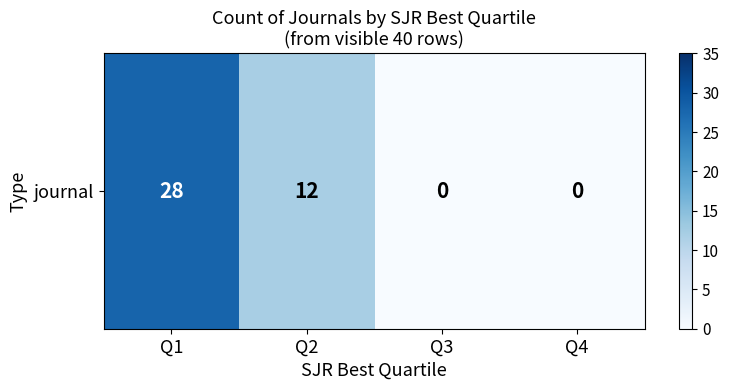

Which has a higher value, Q3 or Q1?

Q1